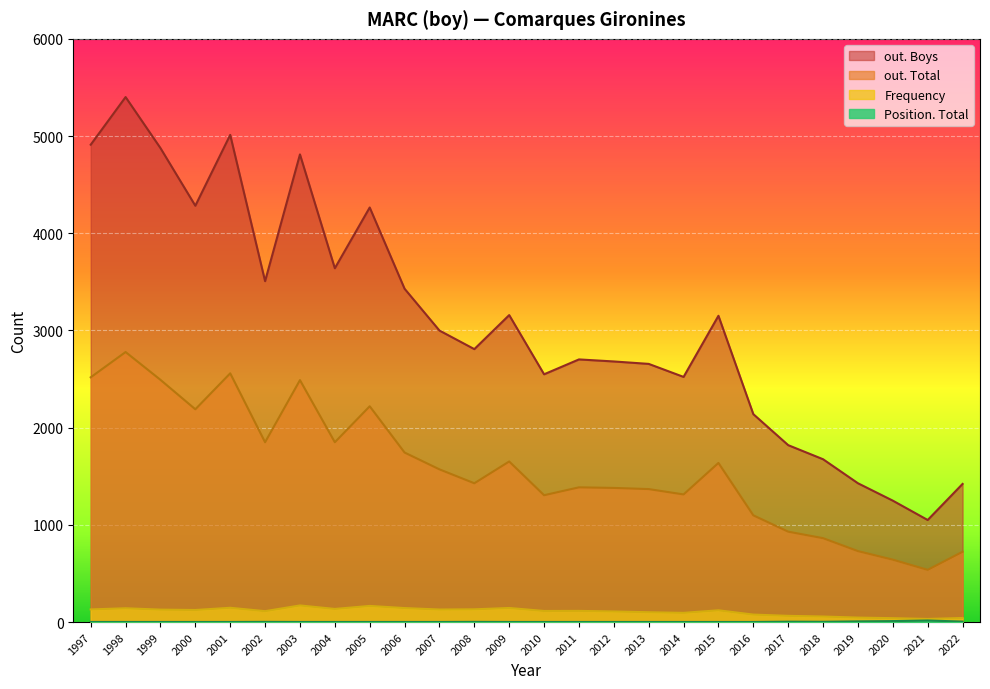

Does the chart display data point markers on the line(s)?

No